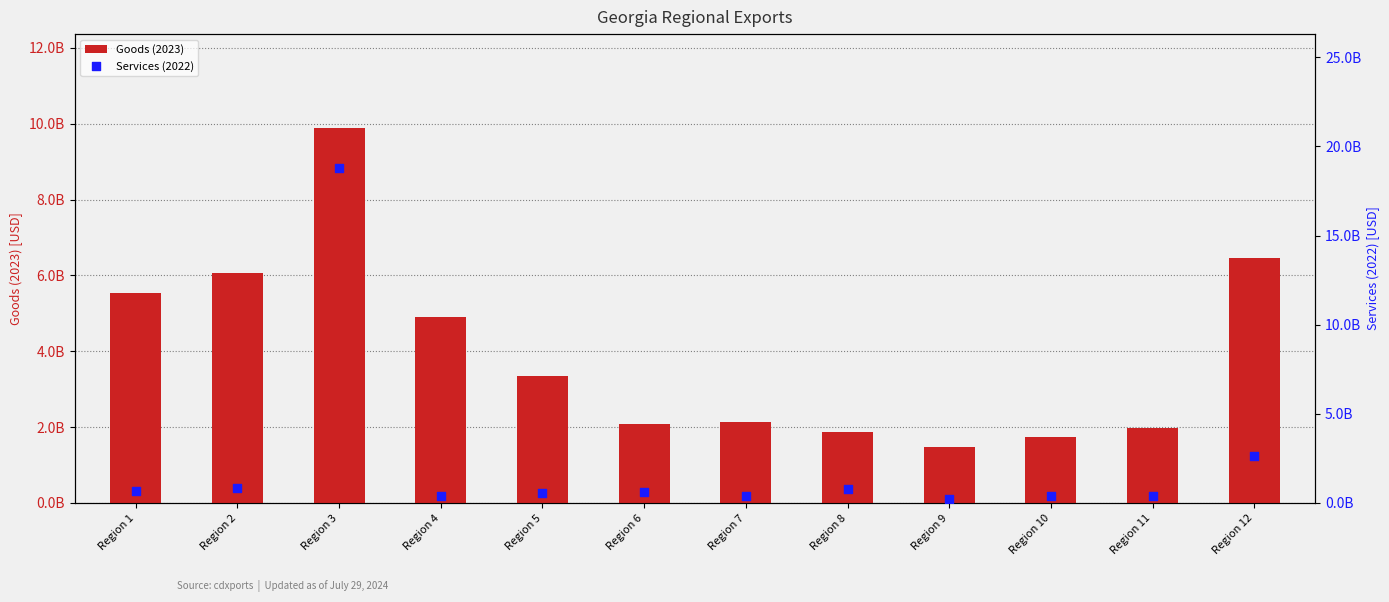

Which series reaches the minimum Y coordinate?

Services (2022)